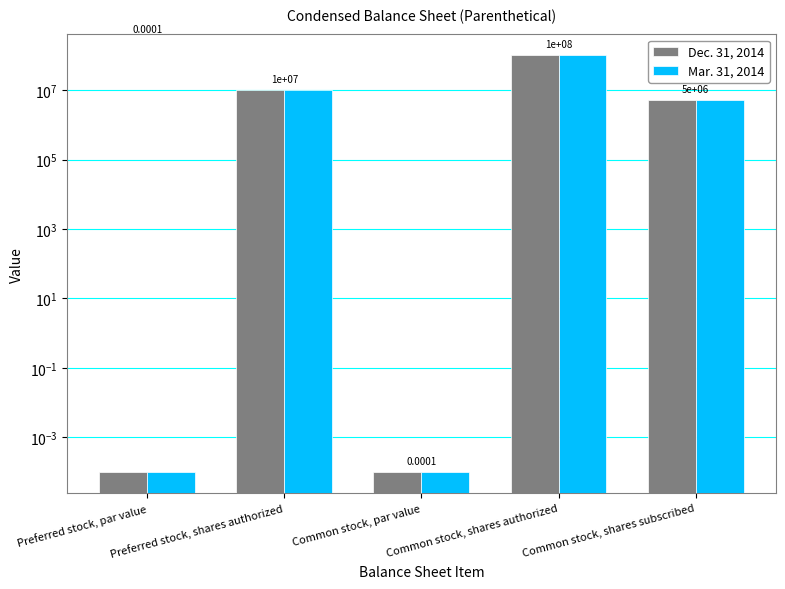

True or false: Mar. 31, 2014 has a value of 0.0 at Common stock, par value.

False